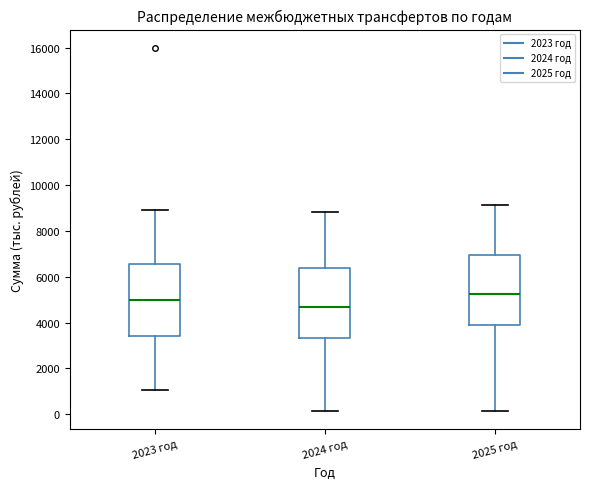

Which box's median line is the lowest?

2024 год